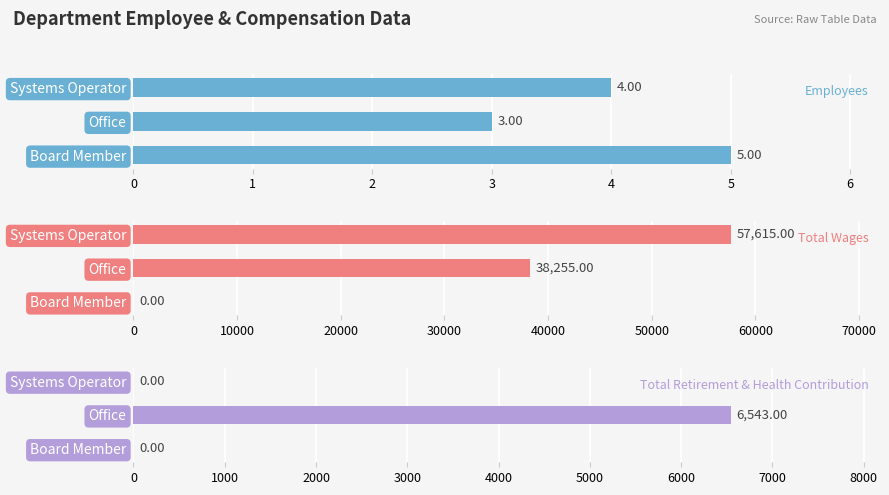

The value of Total Wages at Systems Operator is 100359. True or false?

False